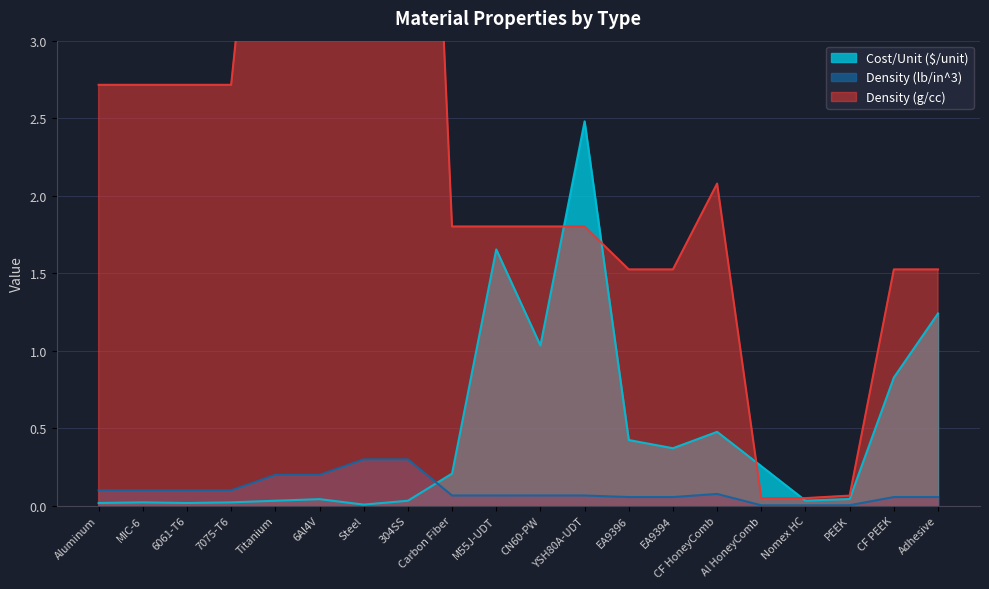

Between which two adjacent categories do Cost/Unit ($/unit) and Density (g/cc) first intersect?

CN60-PW and YSH80A-UDT